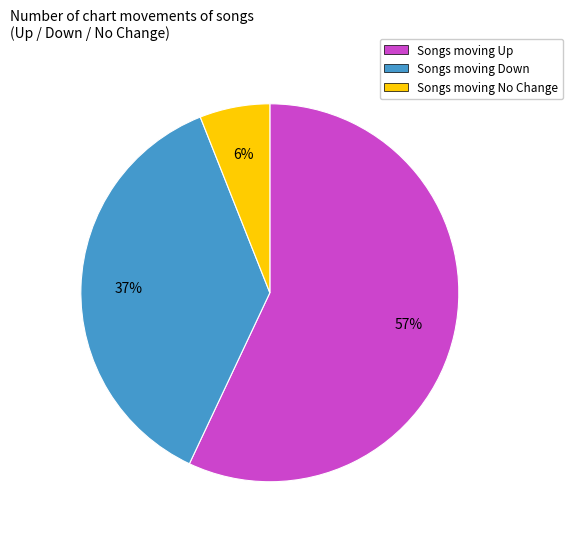

To the nearest percent, what is the average slice percentage?

33%